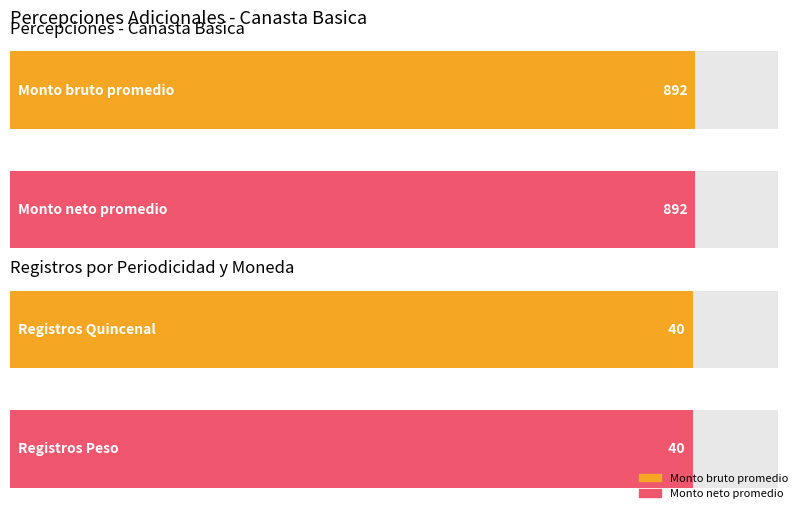

What is the value of the Monto neto bar at the 6th from the left?

892